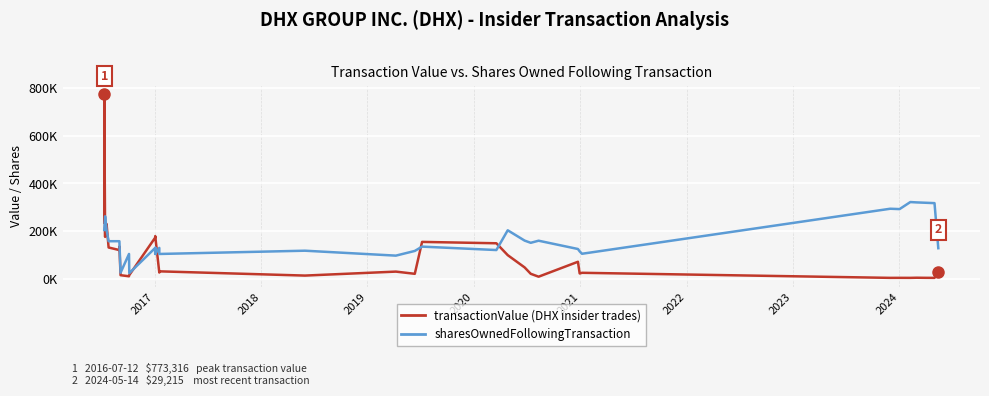

The sharesOwnedFollowingTransaction series shows 46535 at 2021. True or false?

False